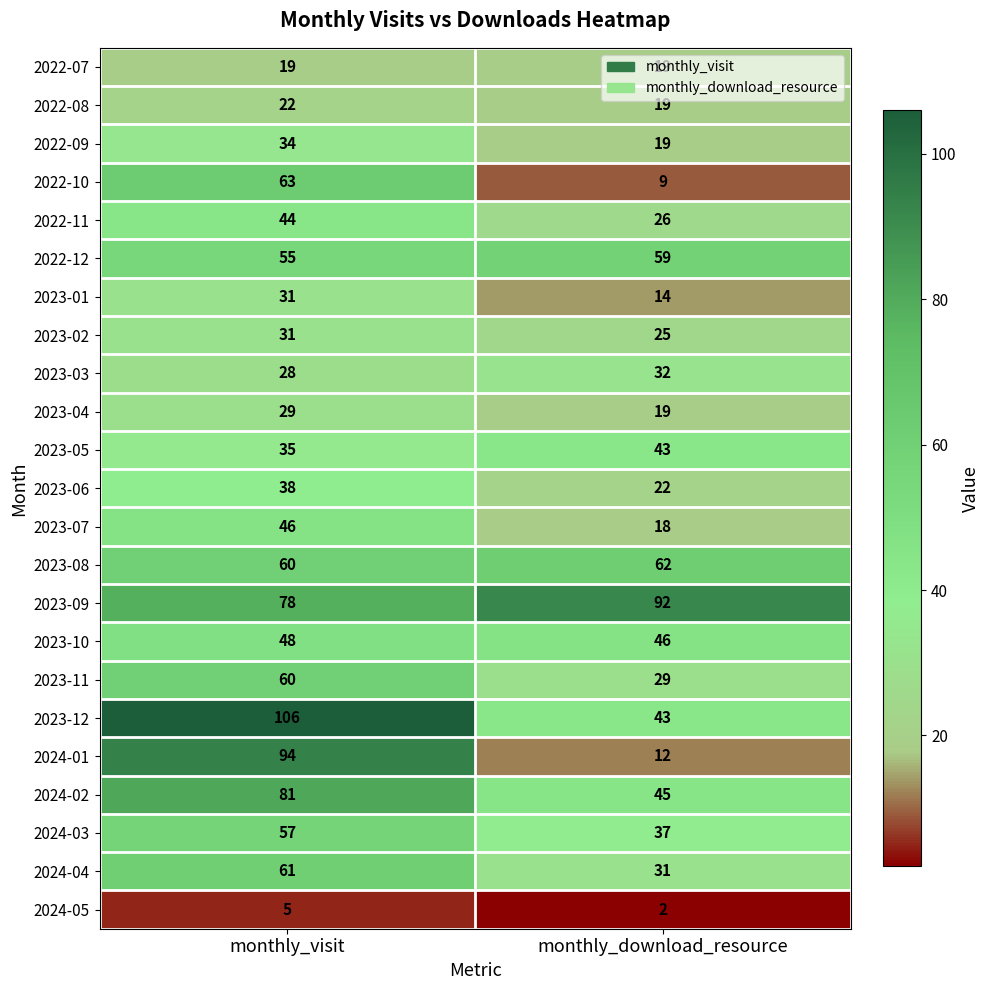

Rank the categories by 2022-12 value from lowest to highest.

monthly_visit, monthly_download_resource